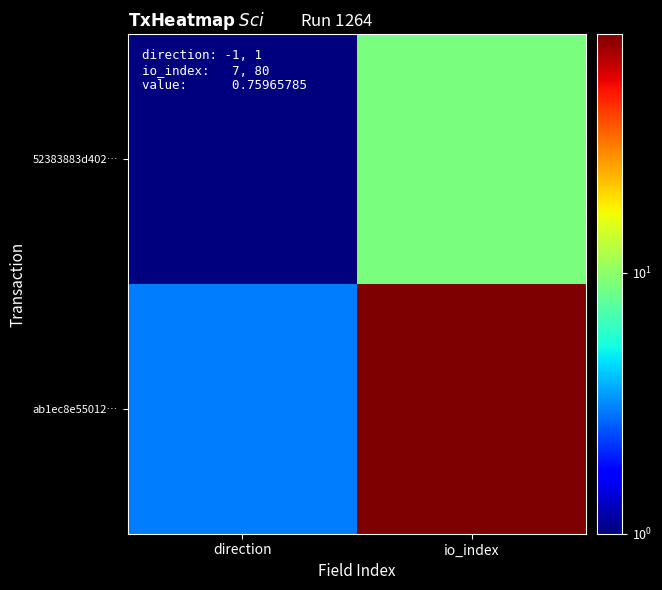

At which category is the sum across all series the highest?

io_index